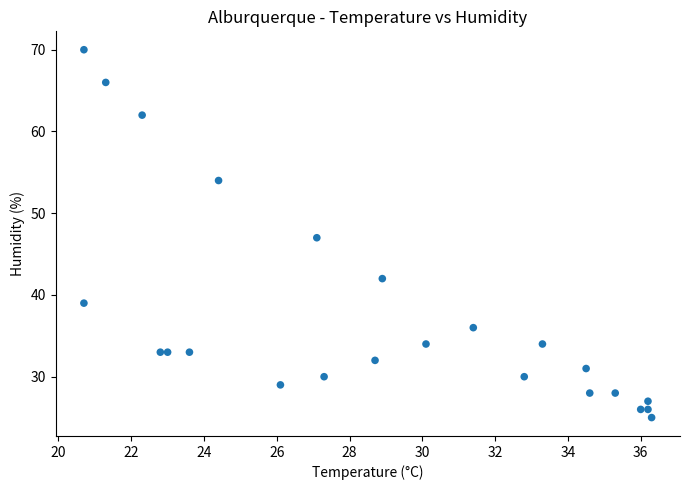

What is the range of Y values (max minus min)?

45